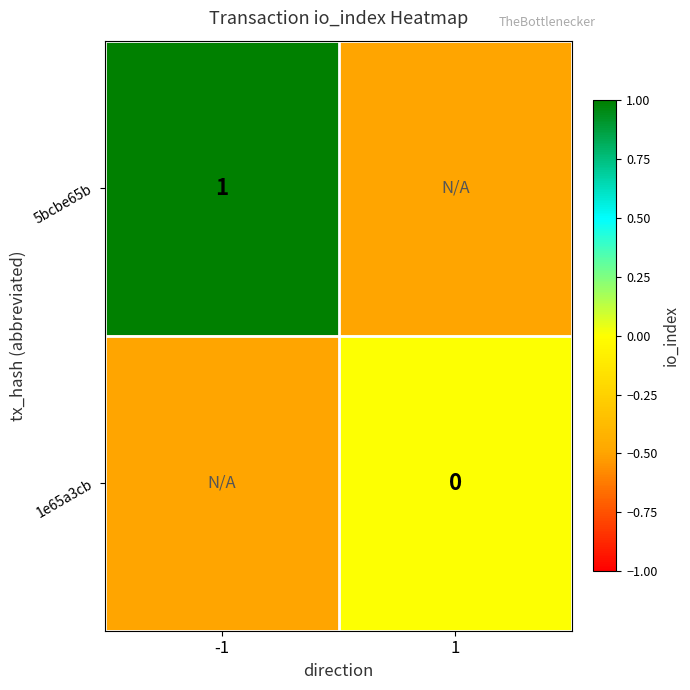

Is the value of 1e65a3cb at 1 greater than the value of 5bcbe65b at -1?

No